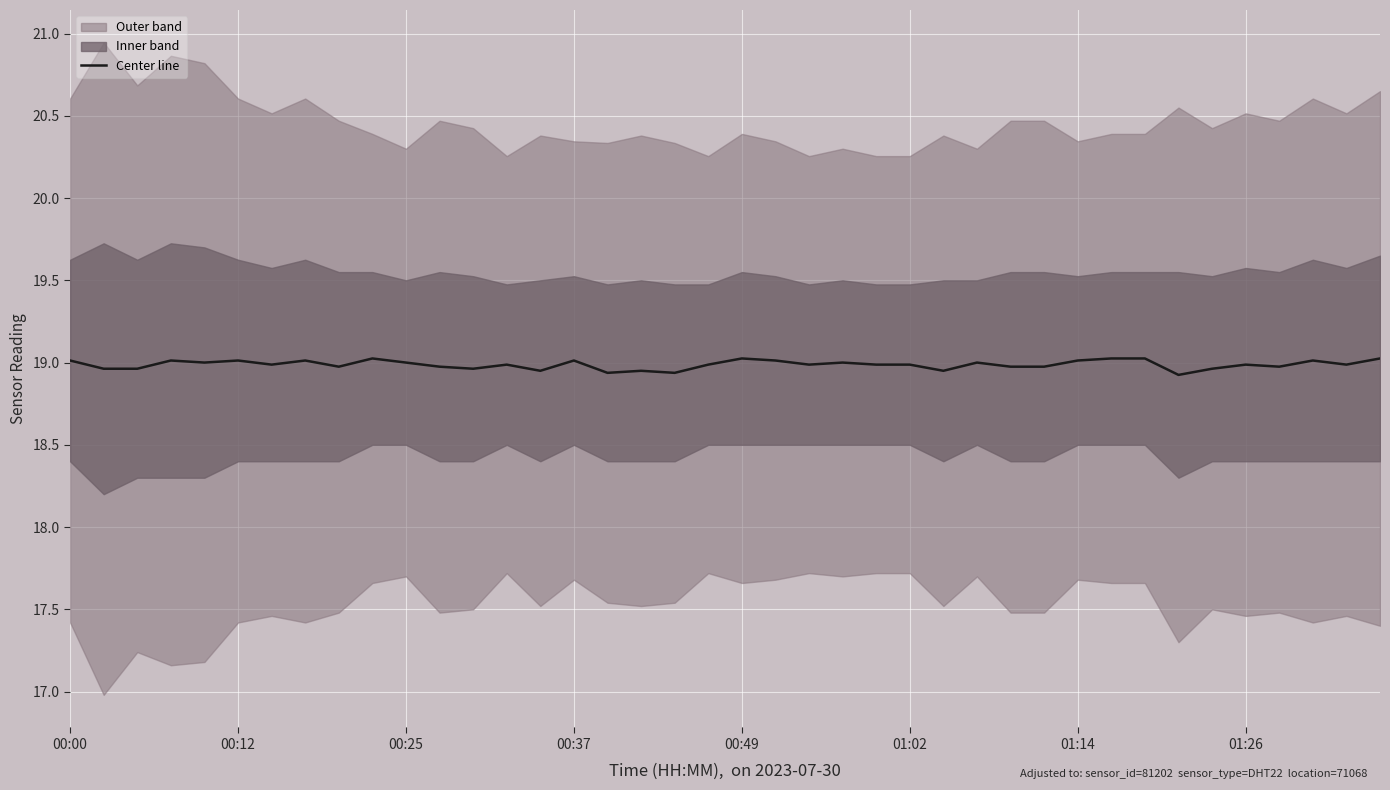

Rank the categories by value from highest to lowest.

9, 20, 31, 32, 39, 00:37, 00:00, 01:02, 01:26, 15, 21, 30, 37, 00:49, 10, 23, 27, 13, 19, 22, 24, 25, 01:14, 35, 38, 8, 11, 28, 29, 36, 00:12, 00:25, 12, 34, 14, 17, 26, 16, 18, 33